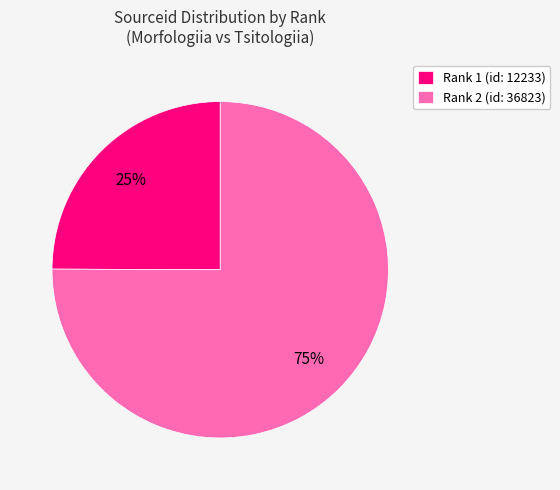

To the nearest percent, what is the difference between the largest and smallest slice percentages?

50%